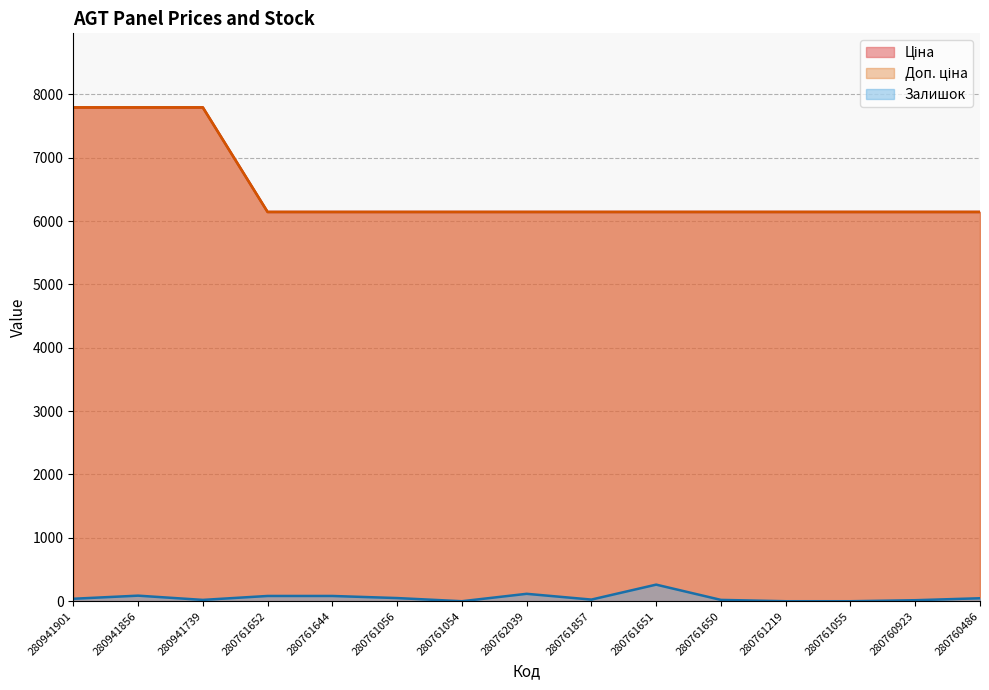

Is it true that Залишок equals 83.0 at 280761644?

True